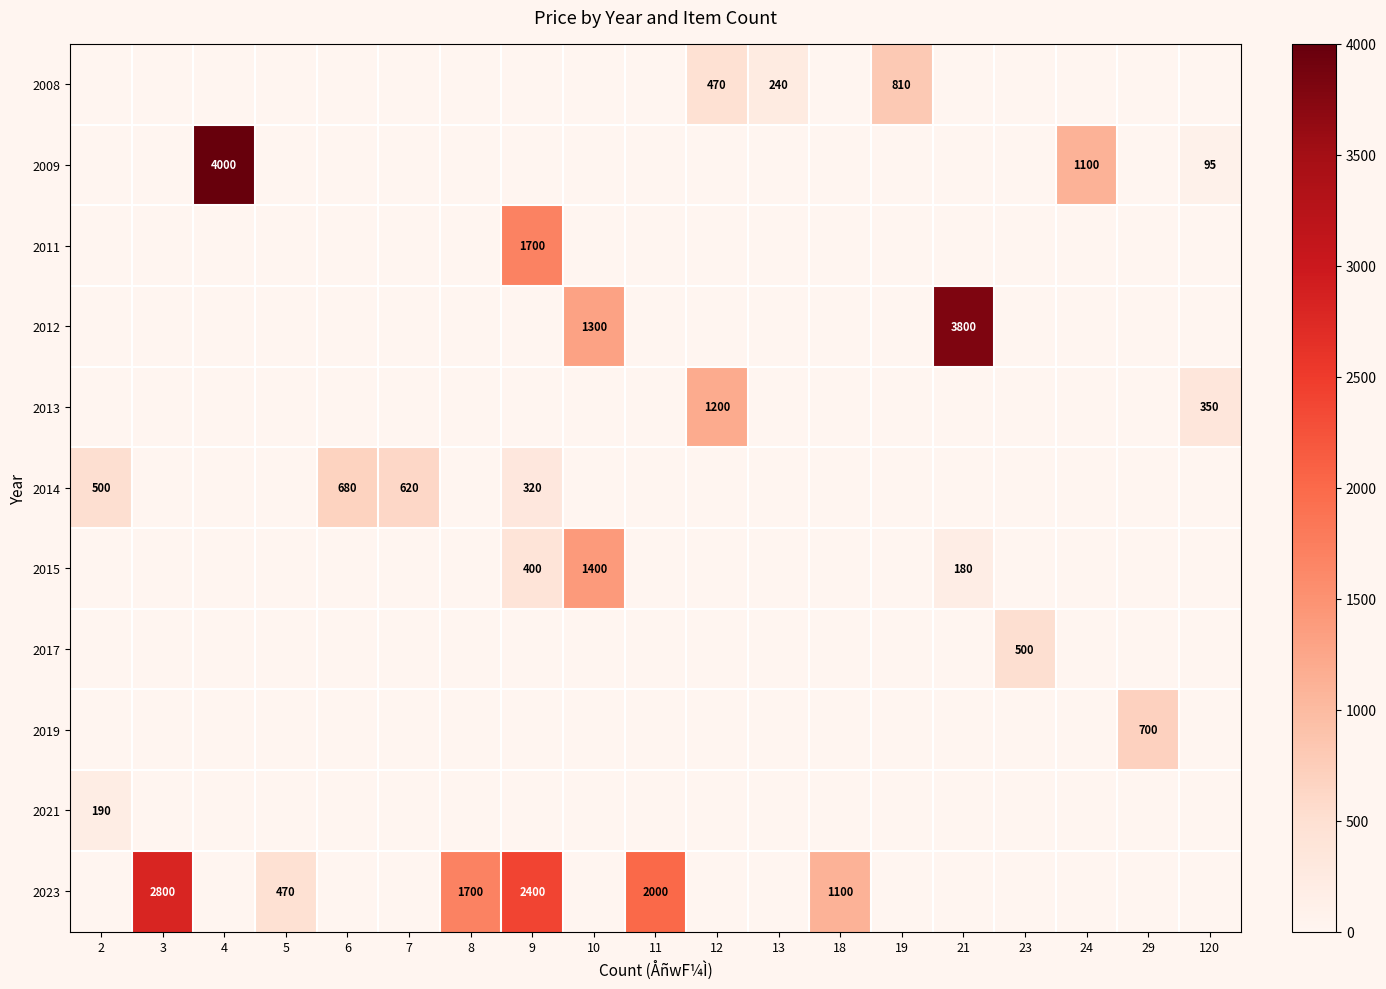

Is it true that 2023 equals 2000 at 11?

True